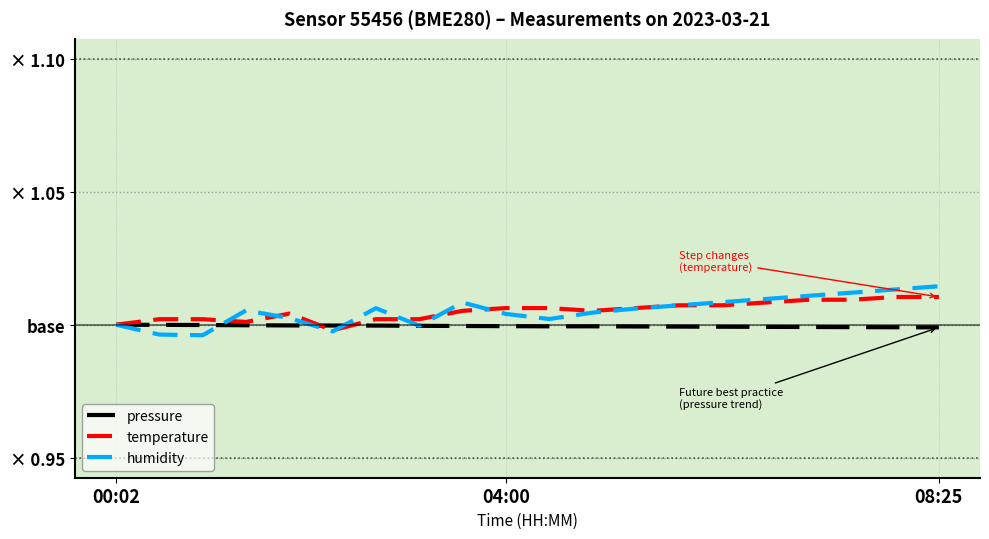

What is the value of the pressure point at the 7th from the left?

1.0